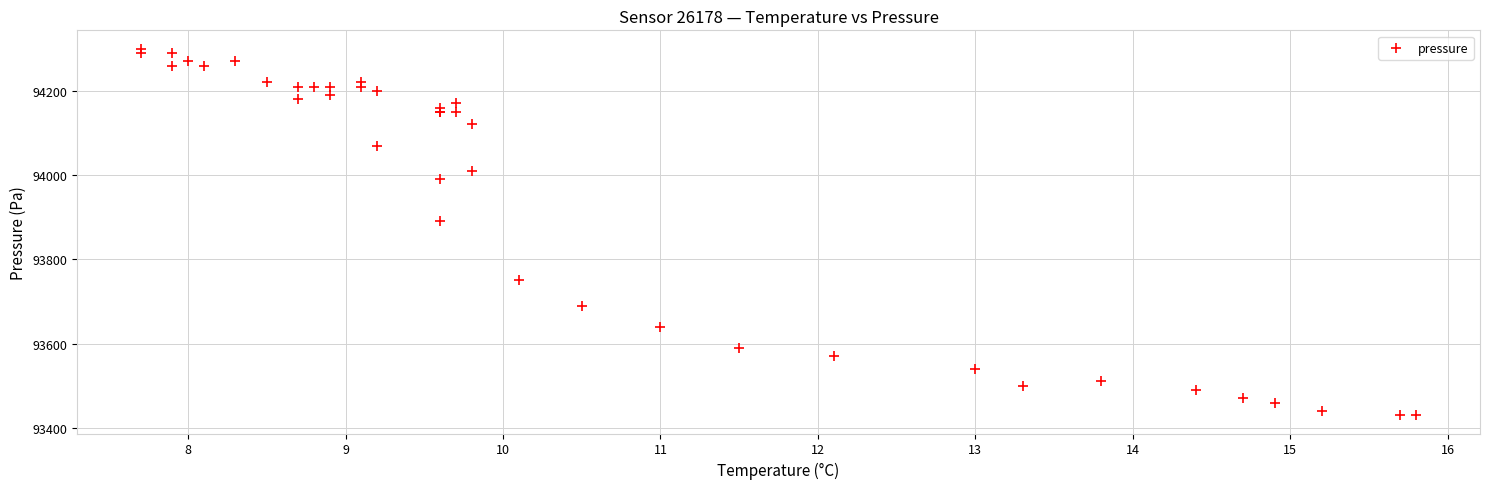

What Y value in the scatter plot is closest to 93865?

93890